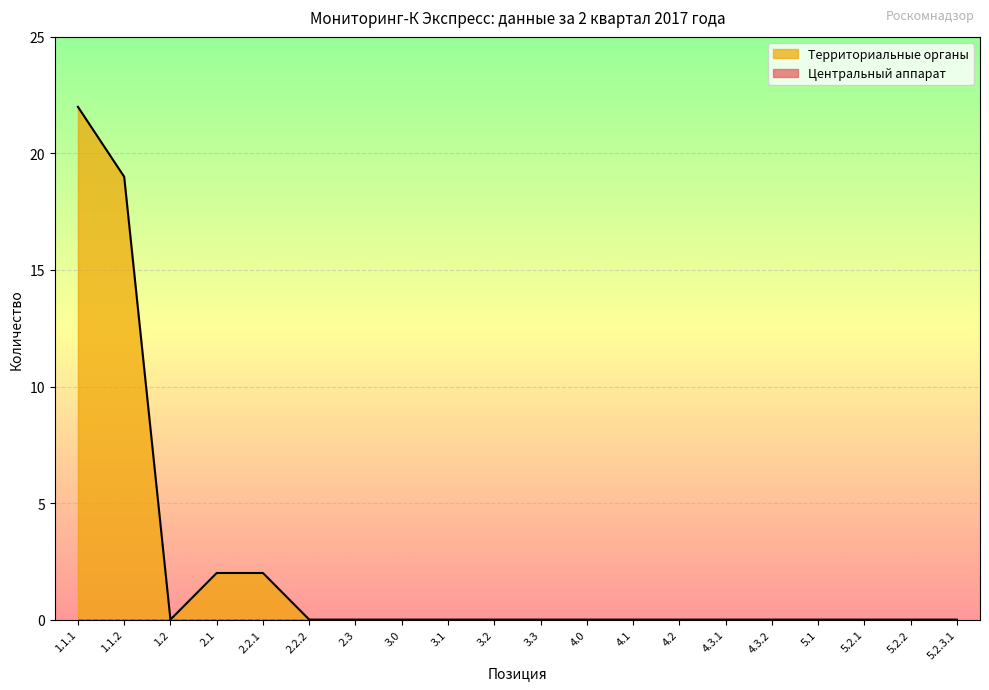

What is the difference between the values at 4.1 and 1.1.2?

19